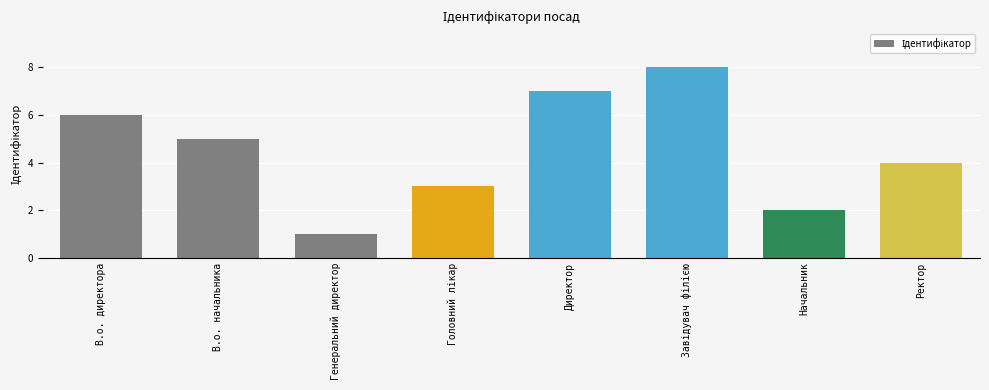

At which label does the data first exceed 5?

В.о. директора